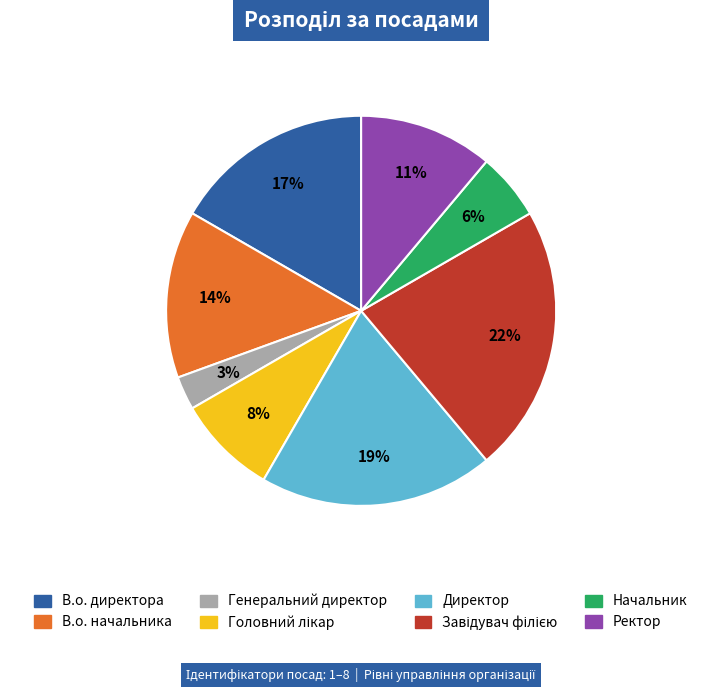

How many slices are in this pie chart?

8